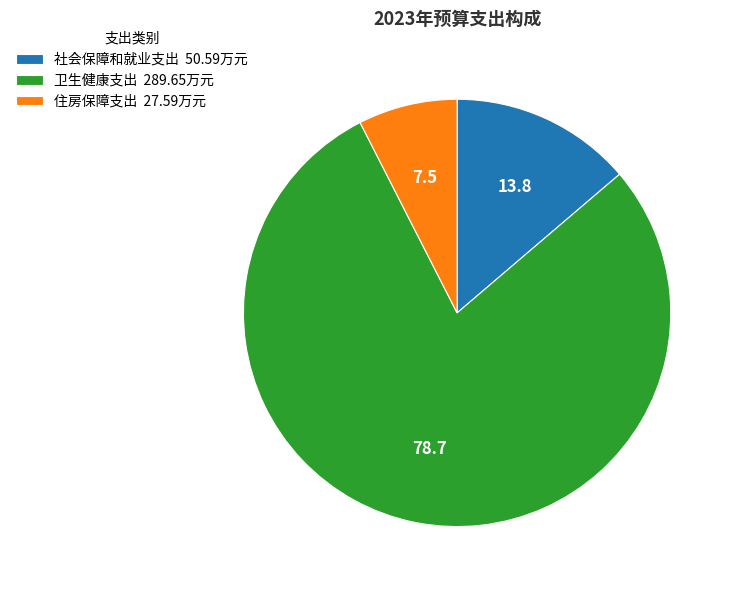

Does 社会保障和就业支出 50.59万元 account for over 50% of the chart?

No